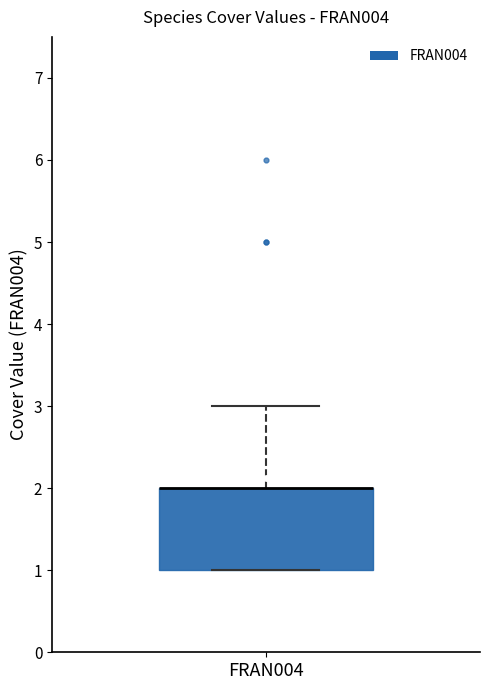

Where is the upper edge of the box for FRAN004 on the y-axis? The values are not printed on the chart, so give them approximately, as read against the axis.

2